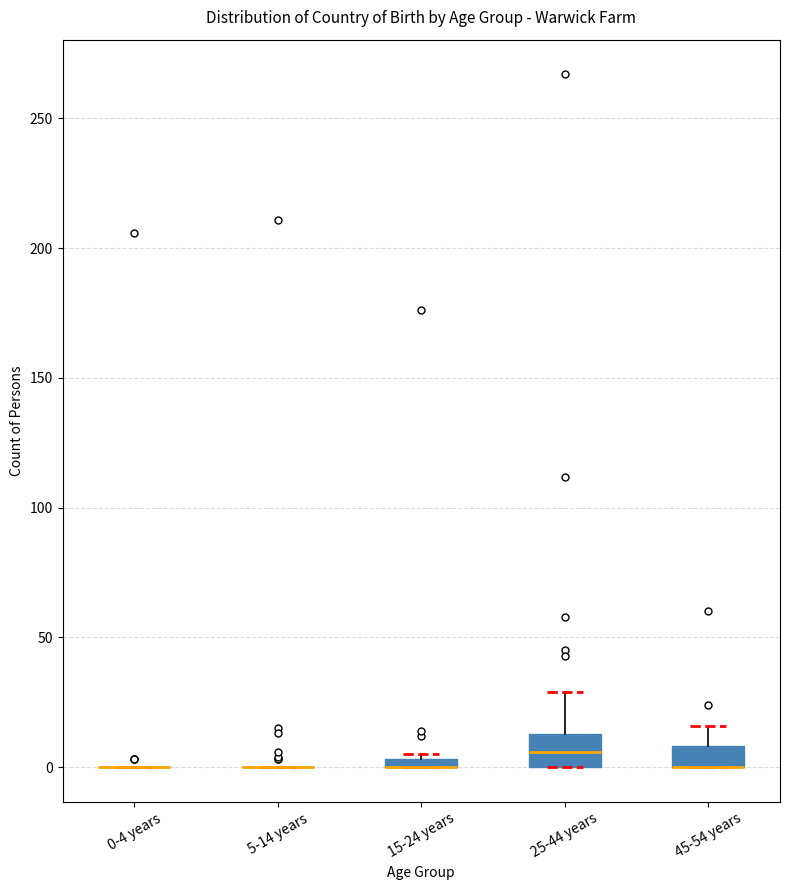

Where is the upper edge of the box for 15-24 years on the y-axis? The values are not printed on the chart, so give them approximately, as read against the axis.

5